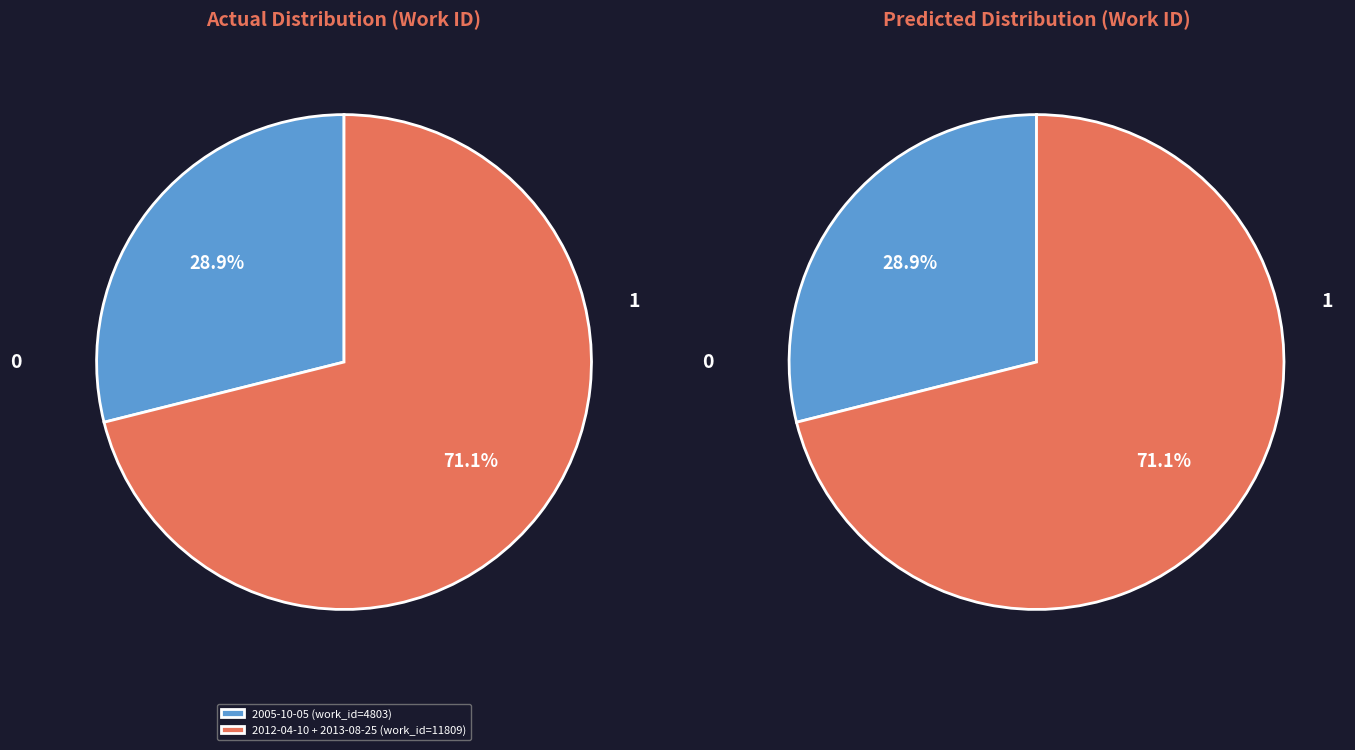

Is the sum of 2013-08-25 and 2012-04-10 greater than half?

Yes